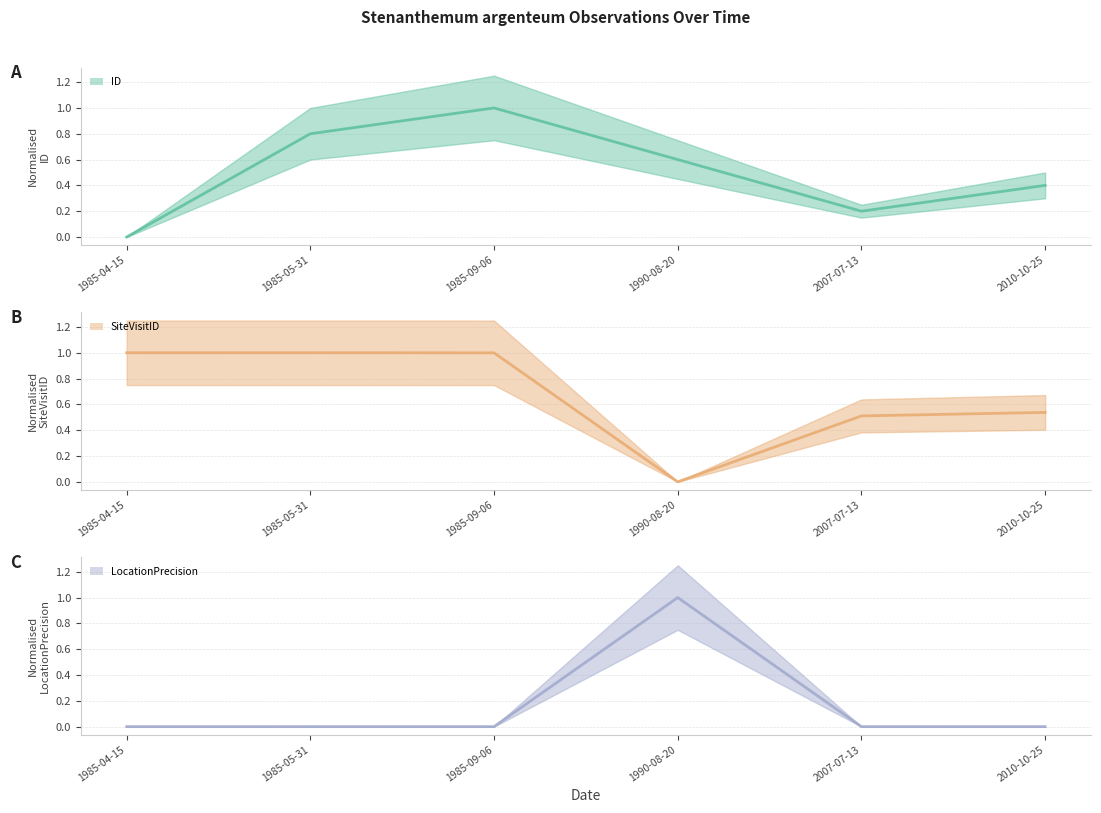

What is the highest value of the ID (line) series?

1.0